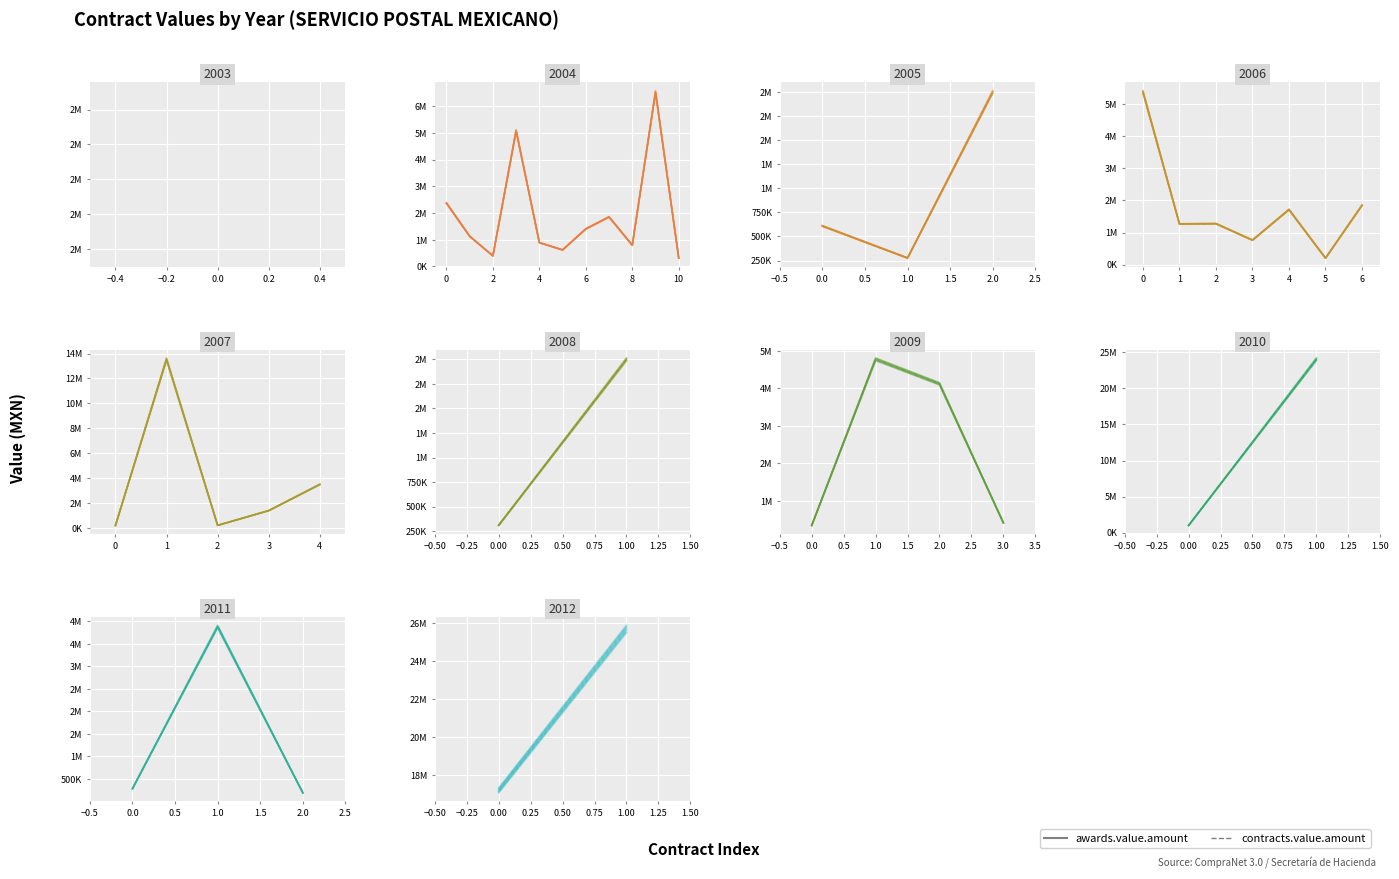

How many data points in awards.value.amount are above 25697956?

1